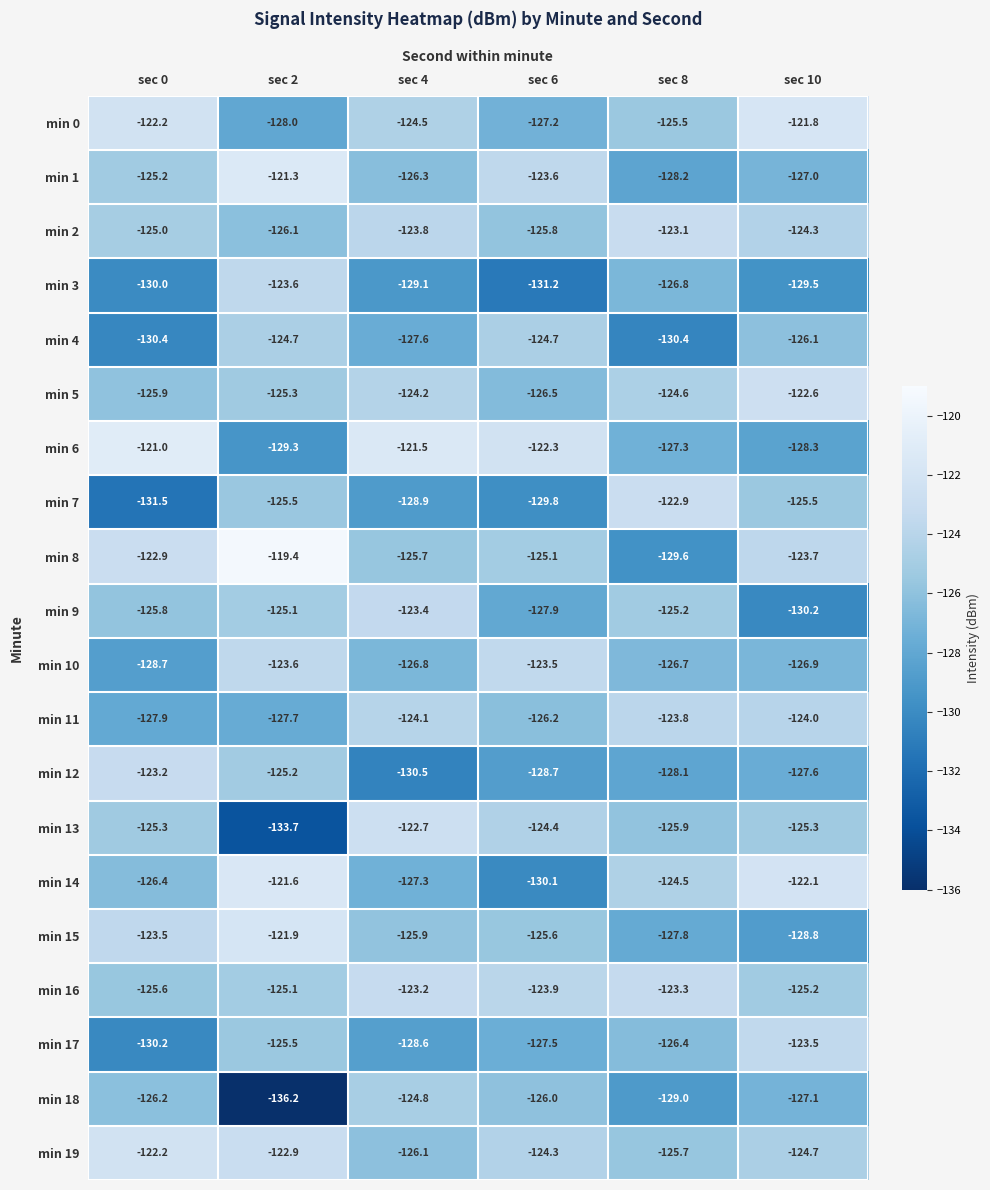

What is the total value across all series at sec 0?

-2519.1